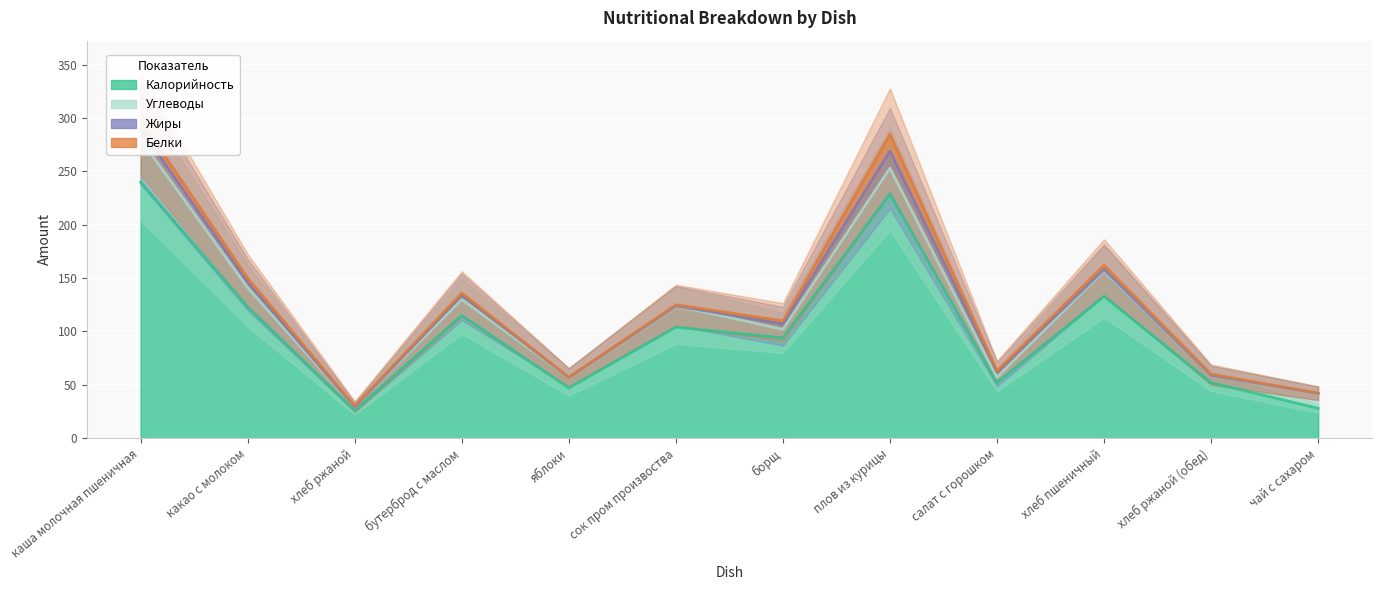

What is the sum of the Жиры values at какао с молоком and салат с горошком?

208.0